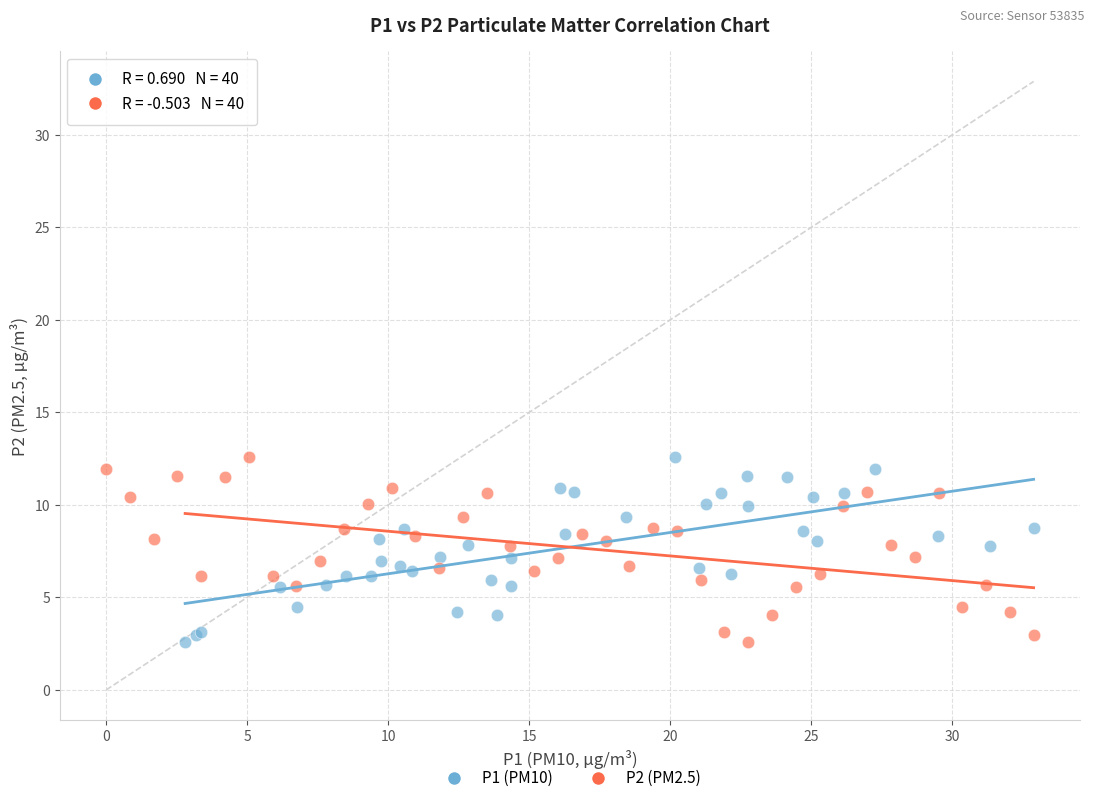

What are all the series names shown in the legend?

P1 (PM10), P2 (PM2.5)